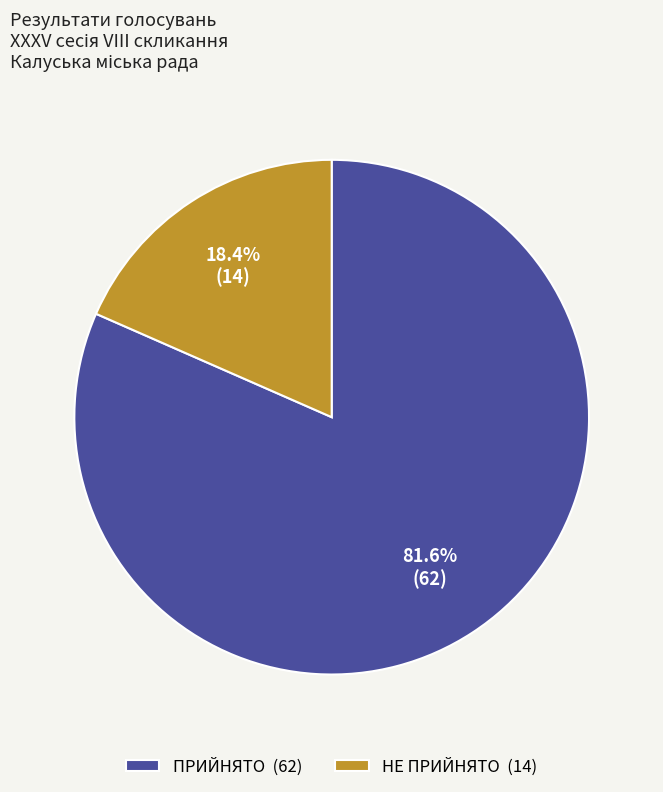

Which slice is the largest?

ПРИЙНЯТО